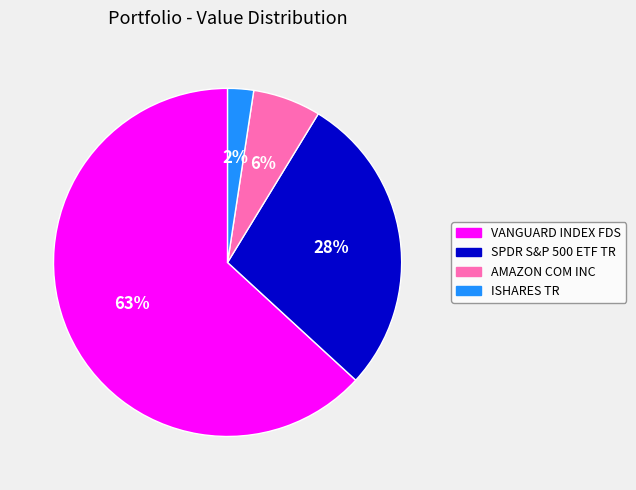

To the nearest percent, what is the average slice percentage?

25%